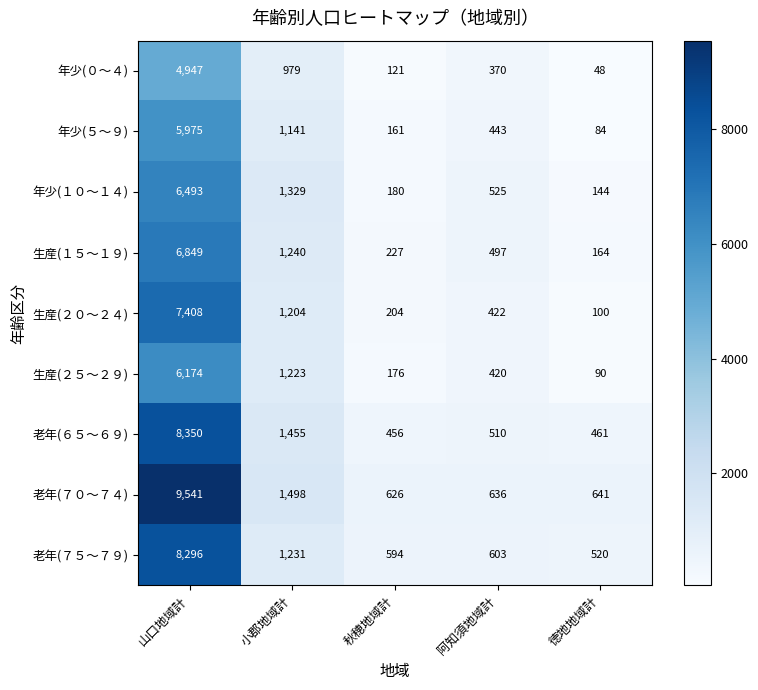

What is the difference between the maximum and minimum values in the 年少(０～４) series?

4899